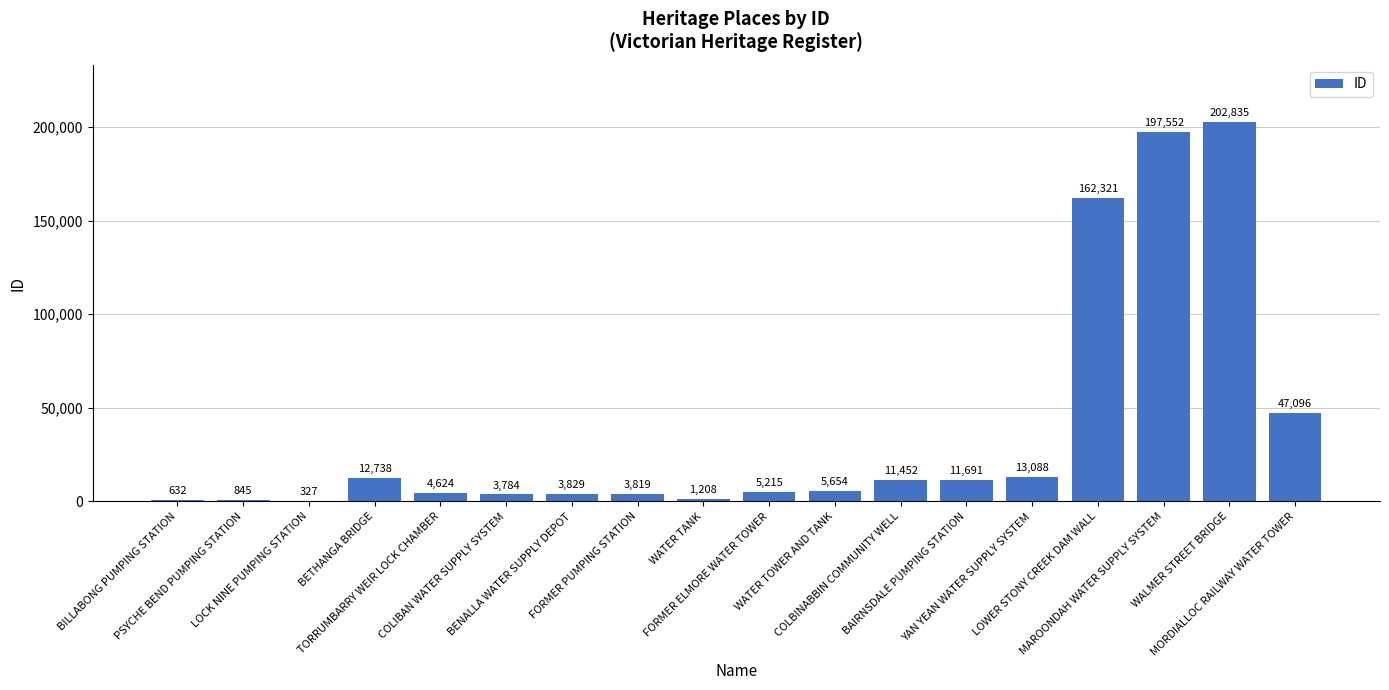

Which has a higher value, WATER TANK or MORDIALLOC RAILWAY WATER TOWER?

MORDIALLOC RAILWAY WATER TOWER